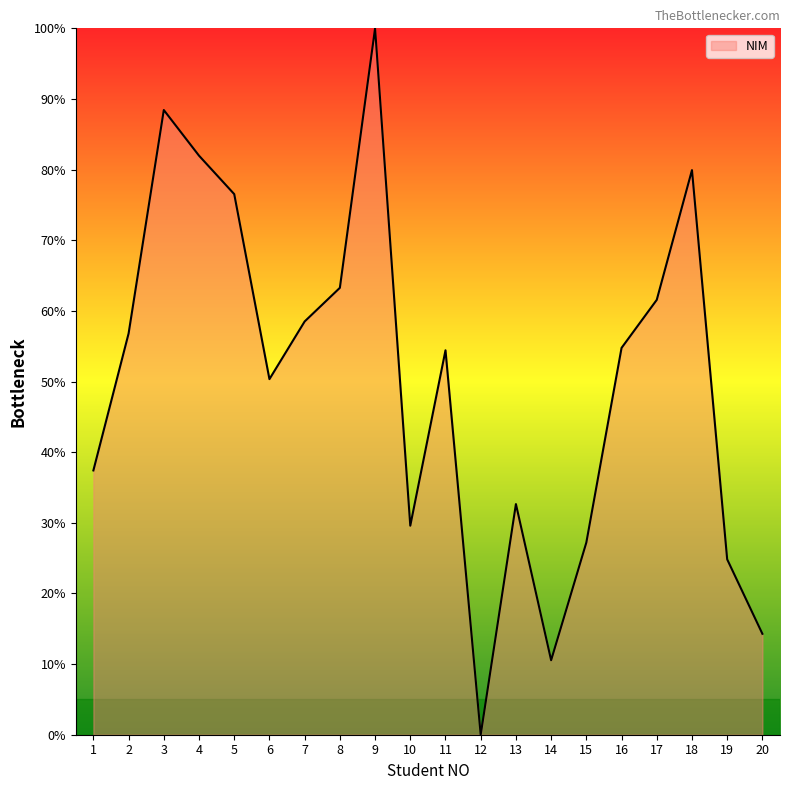

What is the difference between the maximum and minimum values?

100.0